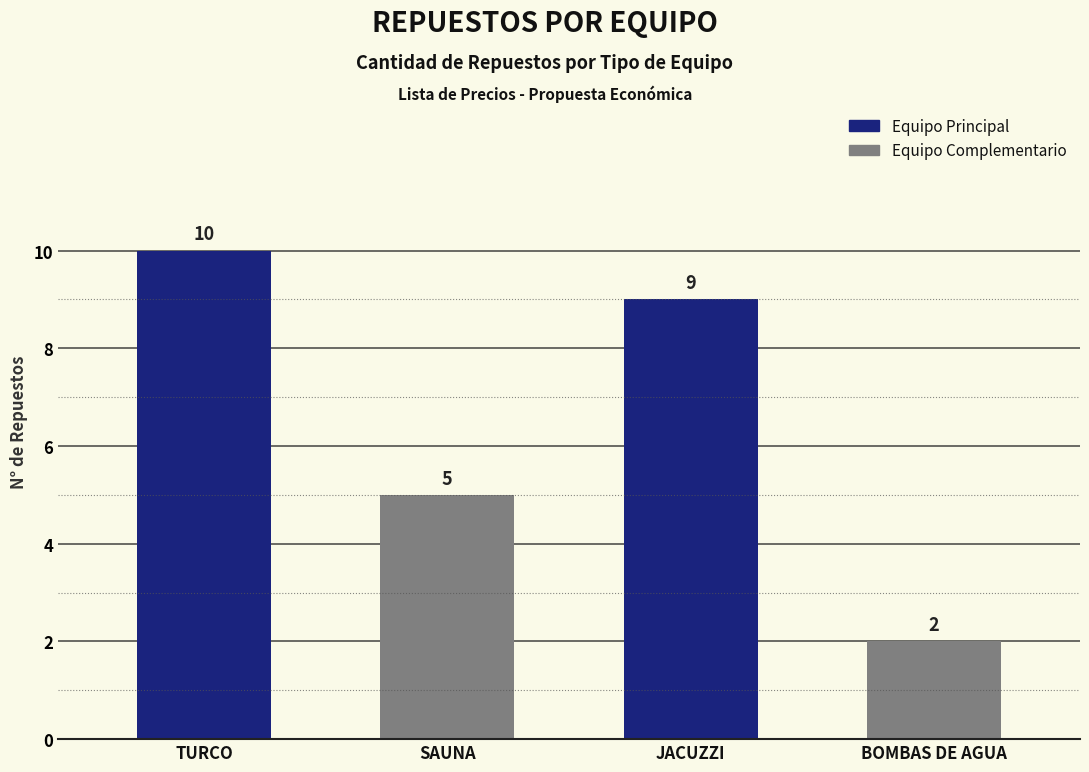

Count the values in the range 5 to 10.

3